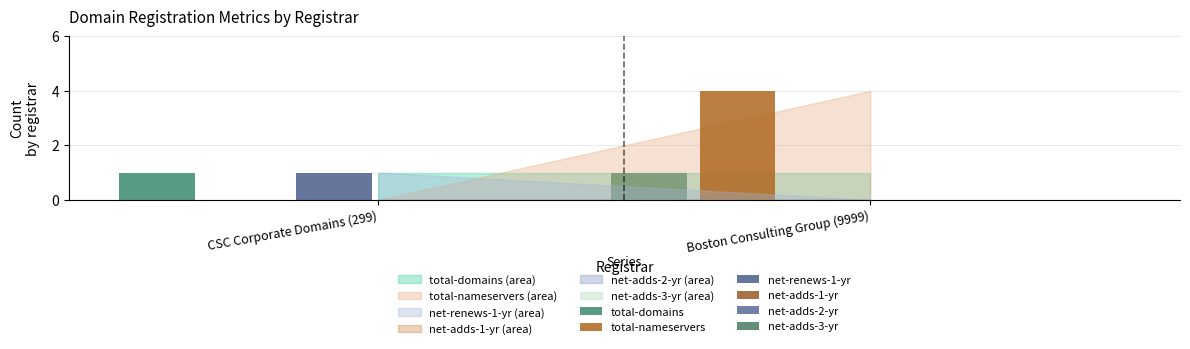

How many data points does each series have?

2